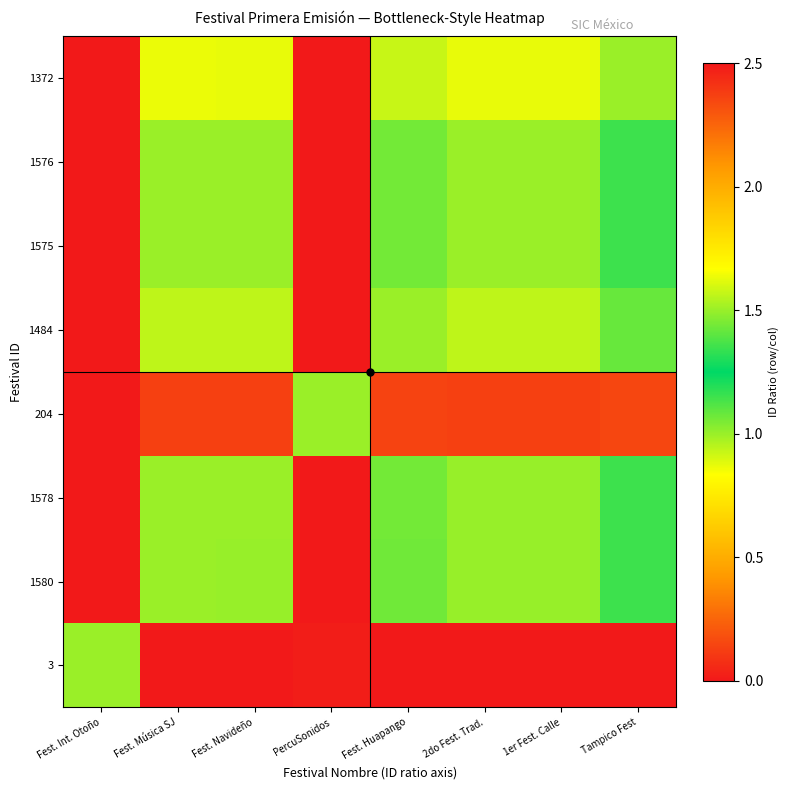

What is the spread (max minus min) of values at Fest. Música SJ?

1.0